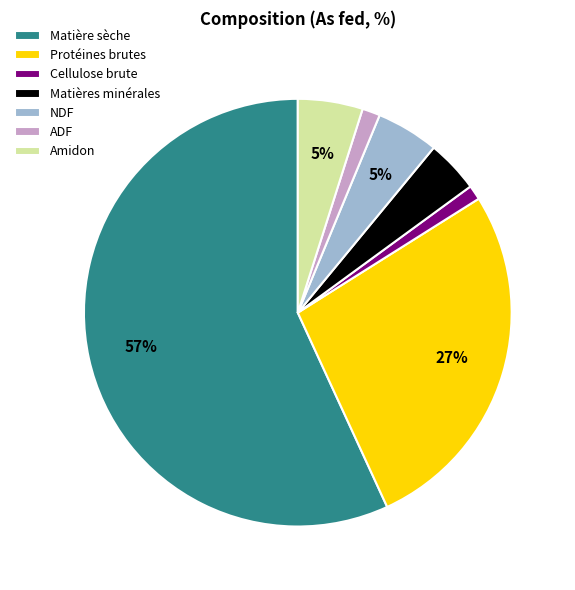

True or false: ADF accounts for 11% of the total.

False